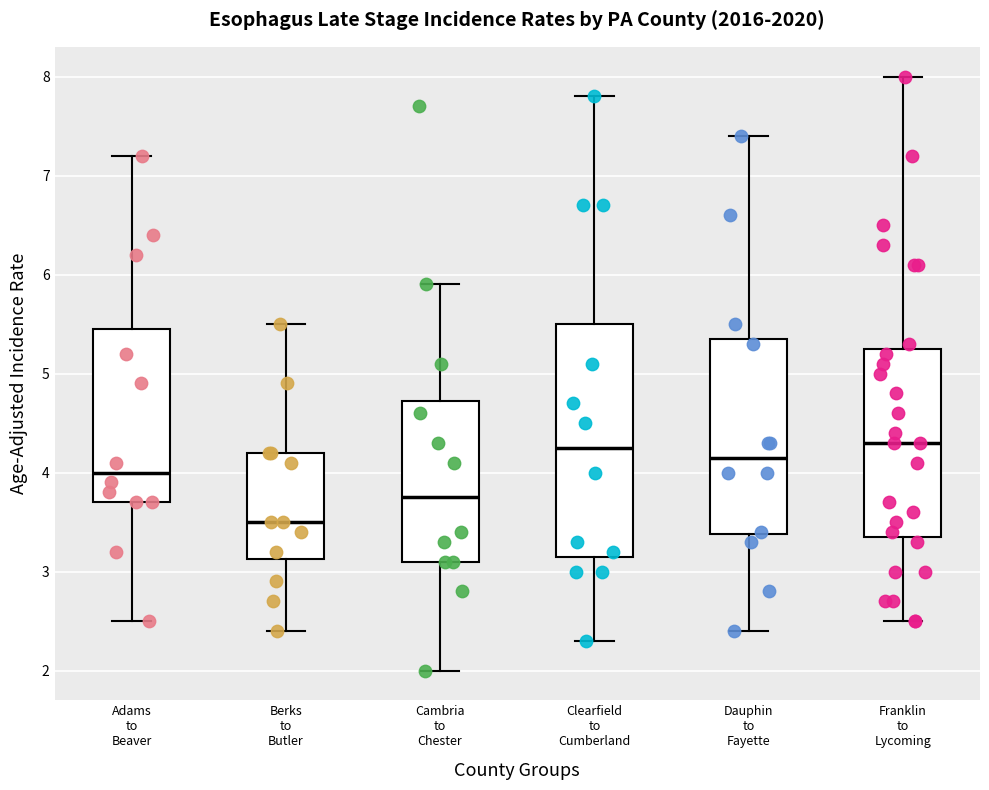

Reading left to right, transcribe this box plot: for each box, give where its median line is, the range the box spans, and where its two whiskers end, as read against the y-axis. The values are not printed on the chart, so give them approximately, as read against the axis.

Adams to Beaver: median 4.0, box 3.7 to 5.5, whiskers 2.5 to 7.2
Berks to Butler: median 3.5, box 3.1 to 4.2, whiskers 2.4 to 5.5
Cambria to Chester: median 3.8, box 3.1 to 4.7, whiskers 2.0 to 5.9
Clearfield to Cumberland: median 4.3, box 3.2 to 5.5, whiskers 2.3 to 7.8
Dauphin to Fayette: median 4.2, box 3.4 to 5.4, whiskers 2.4 to 7.4
Franklin to Lycoming: median 4.3, box 3.4 to 5.3, whiskers 2.5 to 8.0